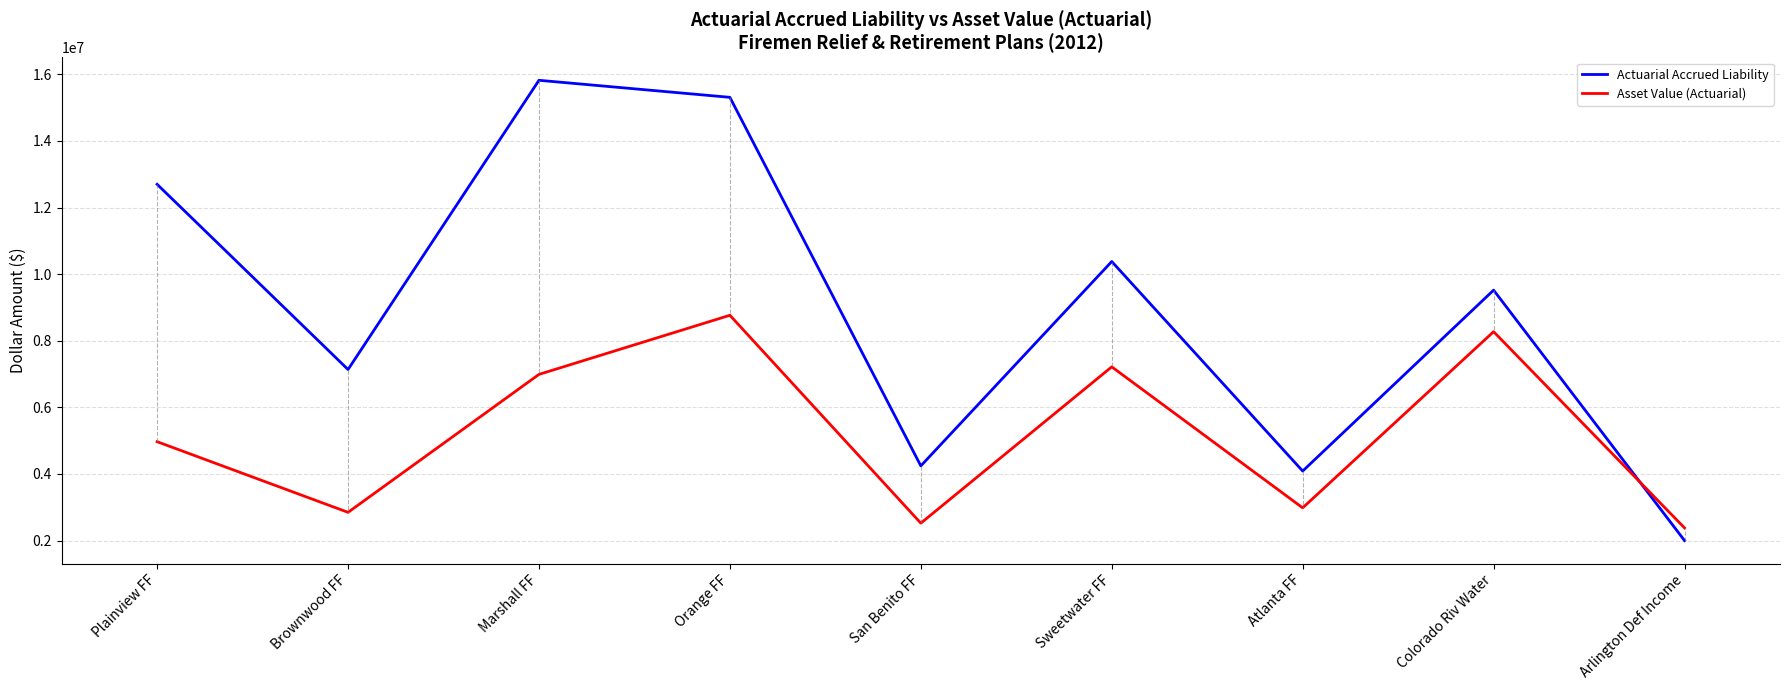

What position from the left is Plainview FF?

1